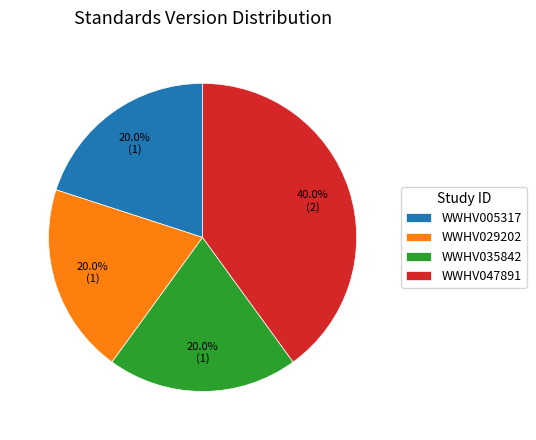

Which slice is the largest?

WWHV047891